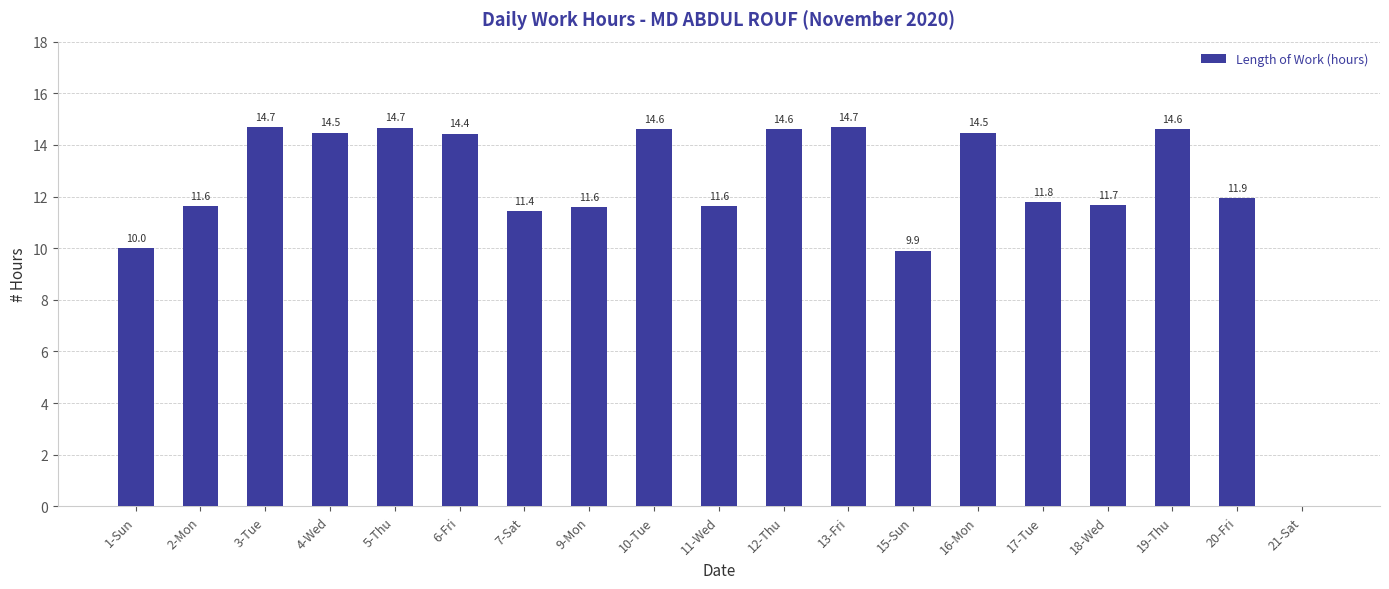

What is the maximum value shown in the chart?

14.7